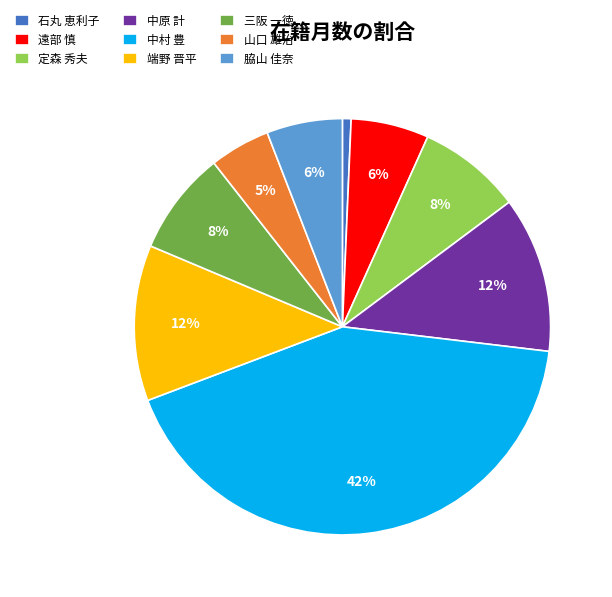

What percentage is the 定森 秀夫 slice, to the nearest percent?

8%